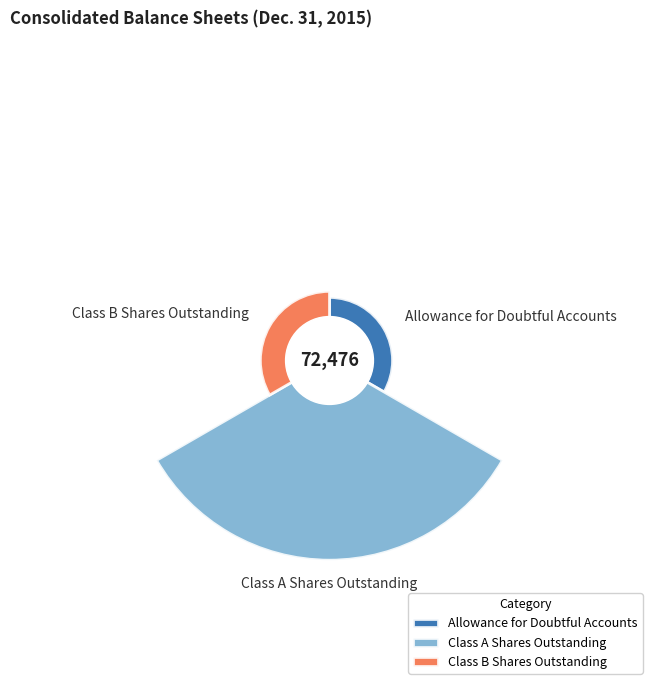

What percentage is NOT represented by Class B Shares Outstanding?

93.9%